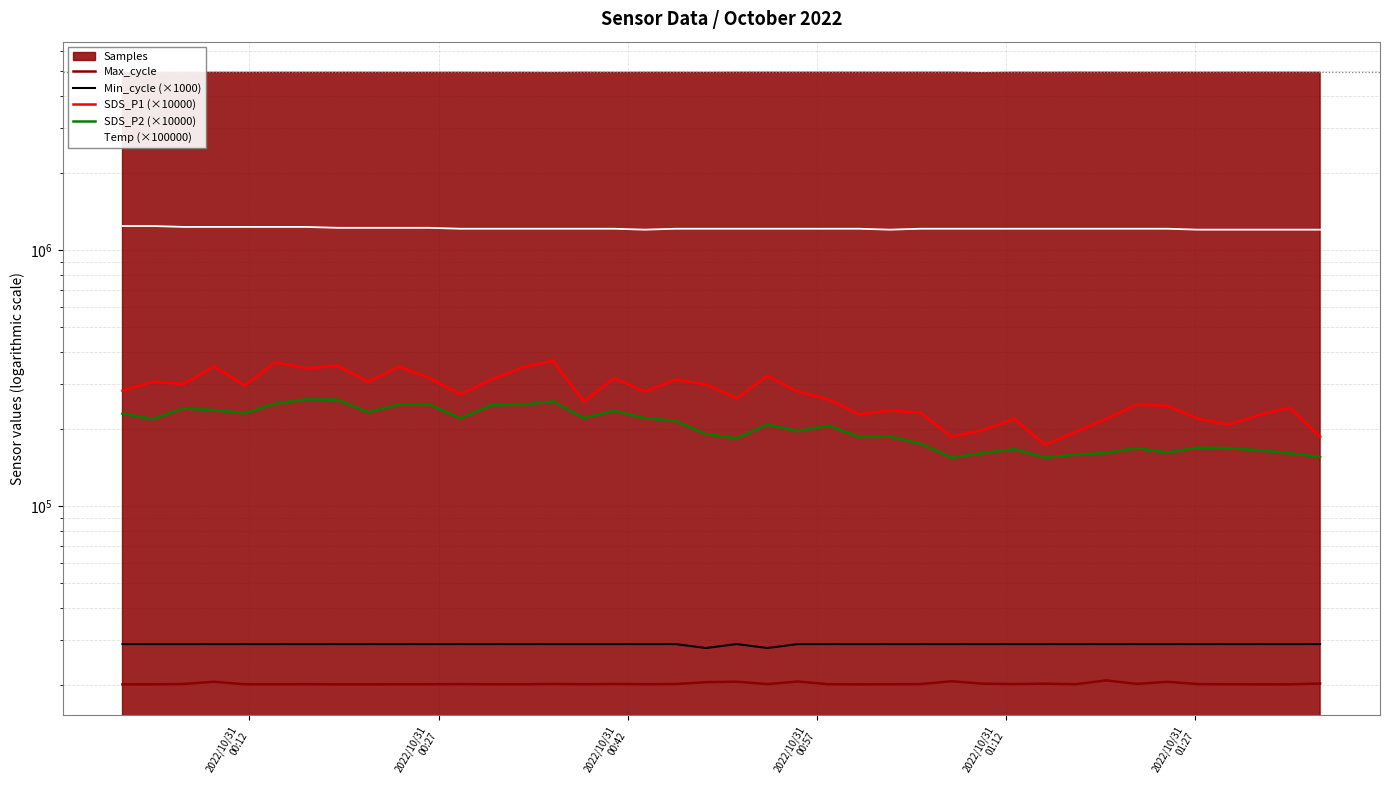

What is the value of the SDS_P2 (×10000) point at the 30th from the left?

167000.0